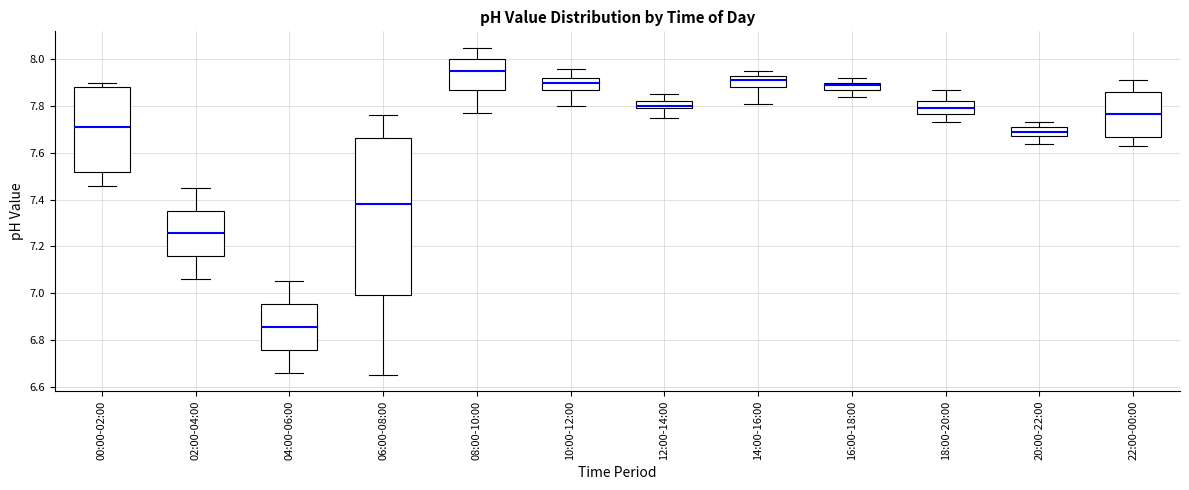

Reading left to right, read every box against the y-axis: the position of its median line, the range the box covers, and the ends of its whiskers. The values are not printed on the chart, so give them approximately, as read against the axis.

00:00-02:00: median 7.72, box 7.52 to 7.88, whiskers 7.46 to 7.90
02:00-04:00: median 7.26, box 7.16 to 7.36, whiskers 7.06 to 7.46
04:00-06:00: median 6.86, box 6.76 to 6.96, whiskers 6.66 to 7.06
06:00-08:00: median 7.38, box 7.00 to 7.66, whiskers 6.66 to 7.76
08:00-10:00: median 7.96, box 7.86 to 8.00, whiskers 7.78 to 8.06
10:00-12:00: median 7.90, box 7.88 to 7.92, whiskers 7.80 to 7.96
12:00-14:00: median 7.80 (just above the box's lower edge), box 7.80 to 7.82, whiskers 7.76 to 7.86
14:00-16:00: median 7.92, box 7.88 to 7.94, whiskers 7.82 to 7.96
16:00-18:00: median 7.90 (just below the box's upper edge), box 7.88 to 7.90, whiskers 7.84 to 7.92
18:00-20:00: median 7.80, box 7.76 to 7.82, whiskers 7.74 to 7.88
20:00-22:00: median 7.70, box 7.68 to 7.72, whiskers 7.64 to 7.74
22:00-00:00: median 7.76, box 7.66 to 7.86, whiskers 7.64 to 7.92